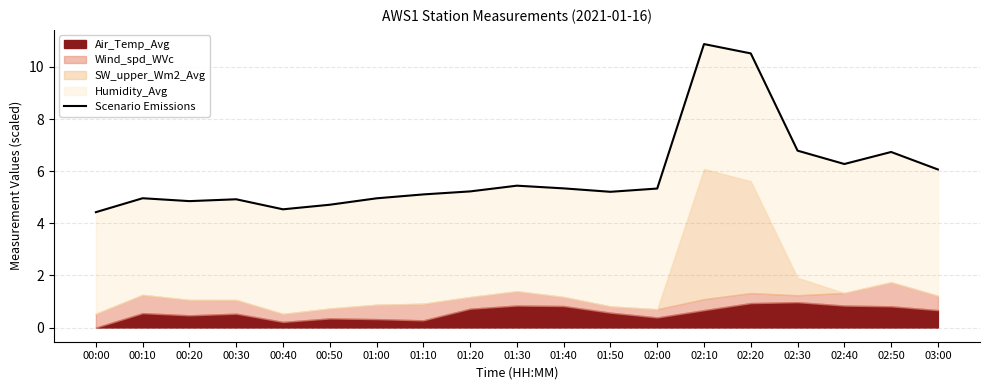

Which label corresponds to the largest value in the chart?

02:10